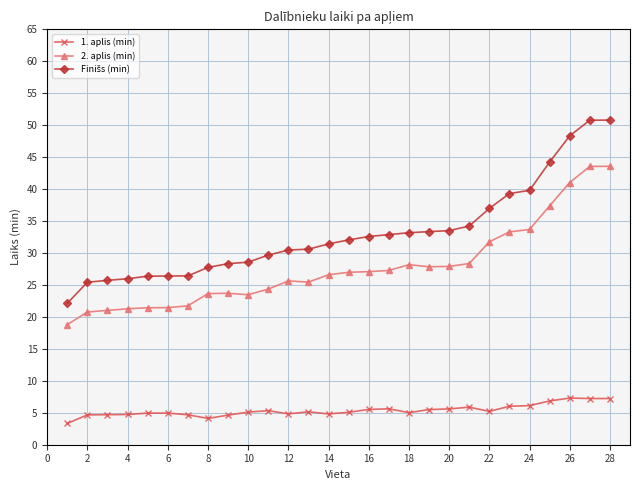

What is the difference between the maximum and minimum values in the 1. aplis (min) series?

4.0